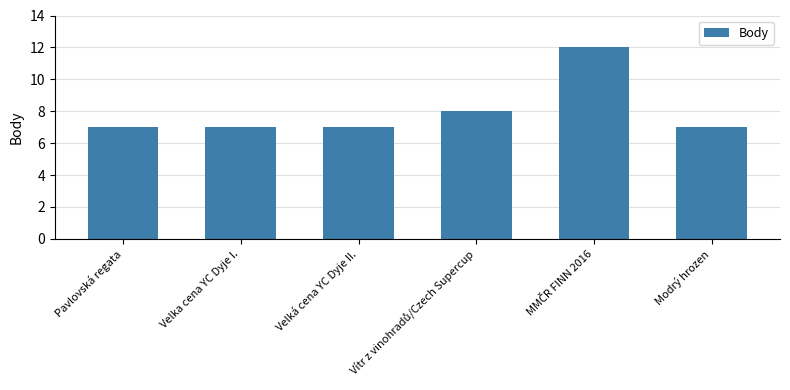

Reading left to right, list all the values displayed in this chart.

7	7	7	8	12	7